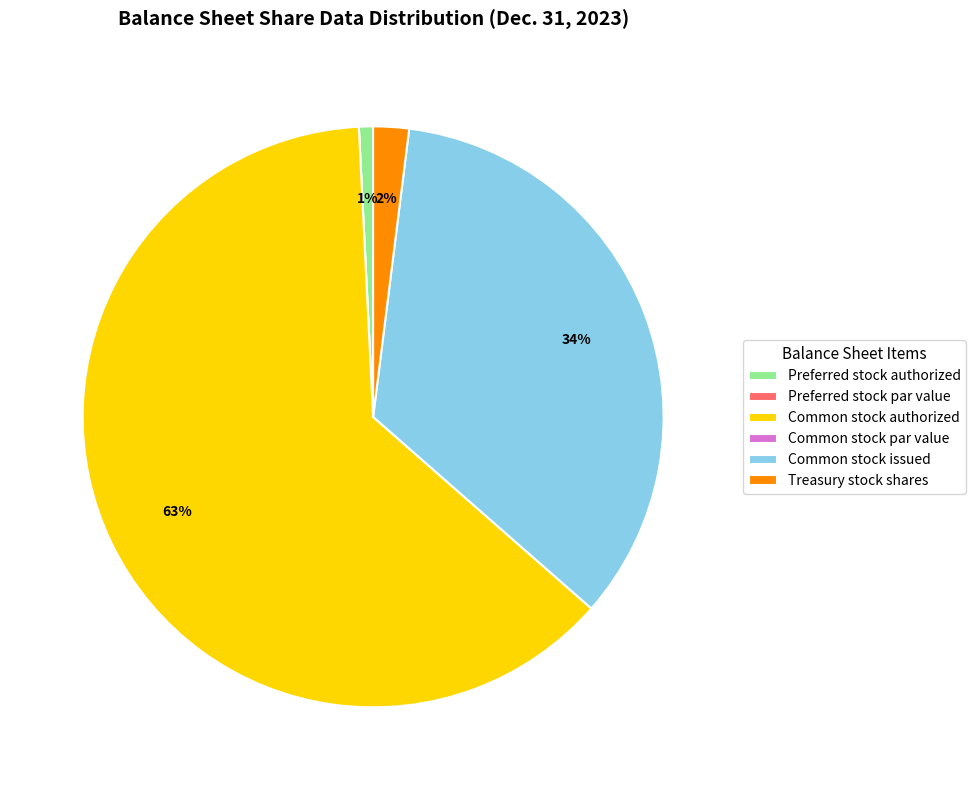

Is it true that Common stock authorized is 63% of the pie?

True